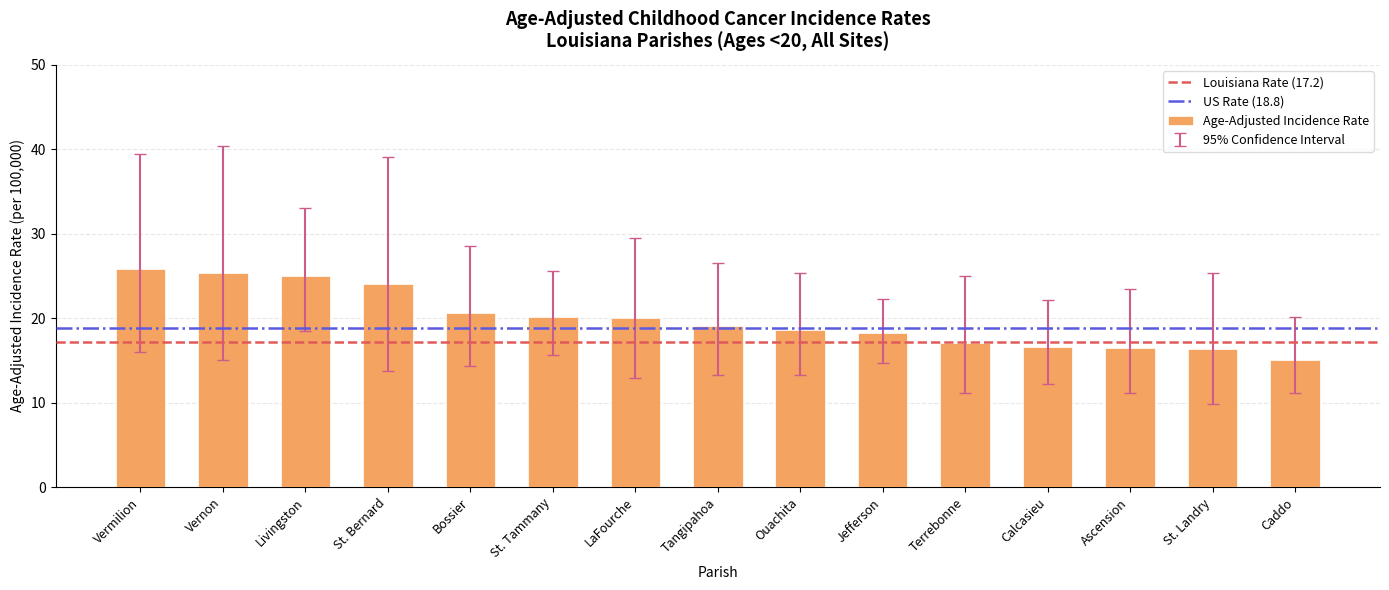

Does the chart contain any negative values?

No